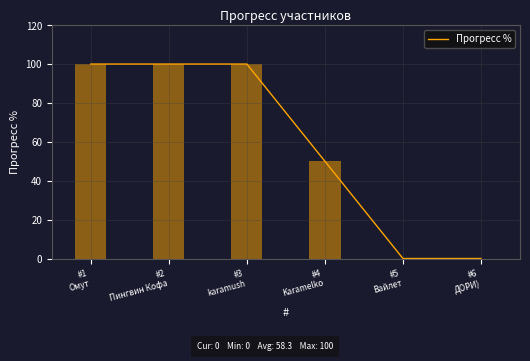

Rank the categories by value from lowest to highest.

#5
Вайлет, #6
ДОРИ), #4
Karamelko, #1
Омут, #2
Пингвин Кофа, #3
karamush